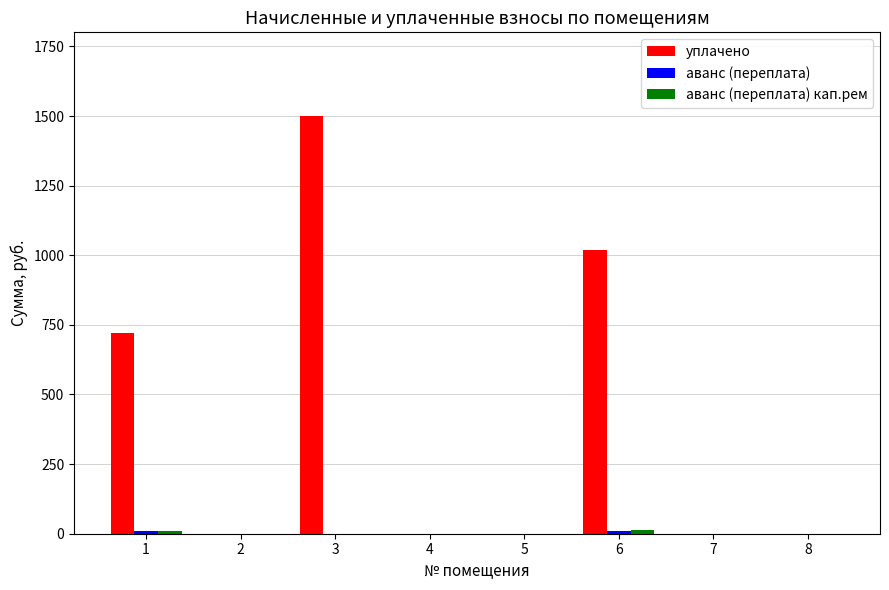

Between 2 and 6, which series saw the biggest shift?

уплачено